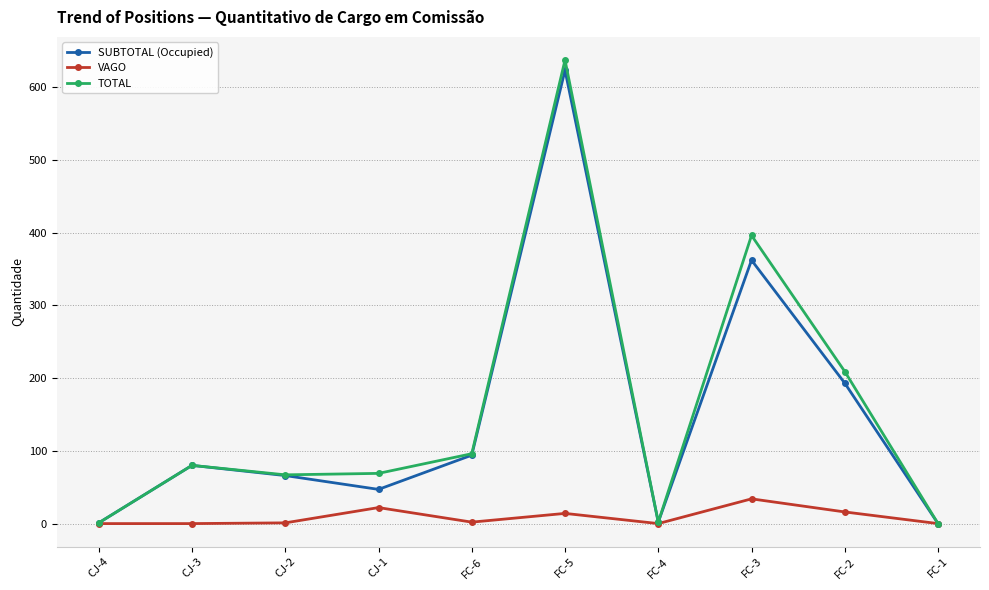

Is it true that TOTAL equals 276 at FC-2?

False